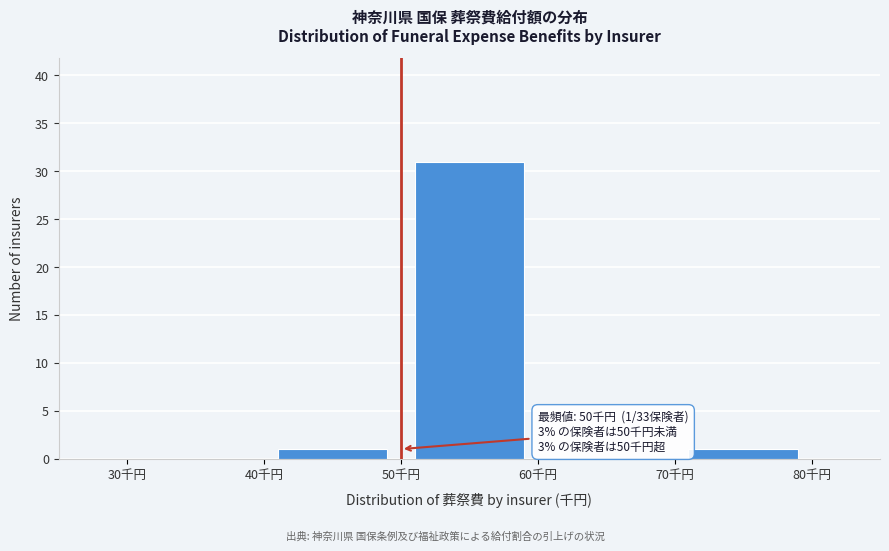

Over which range of the x-axis is the bar tallest?

50 to 60